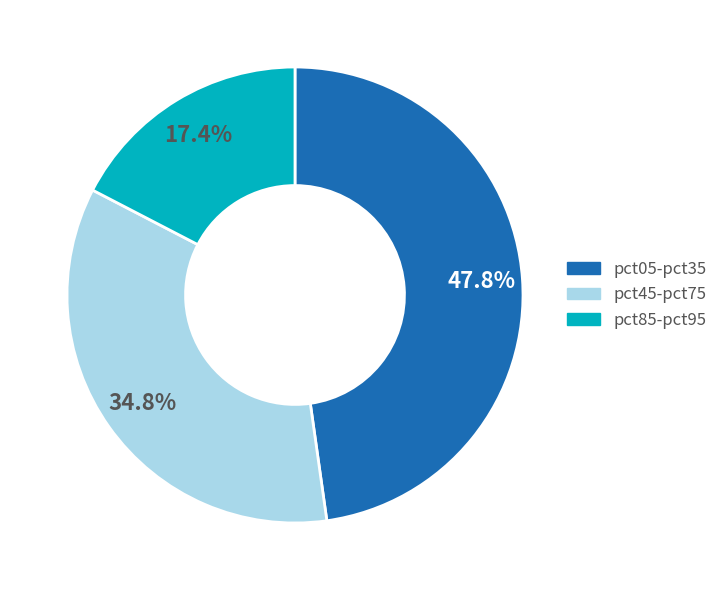

Is there a majority slice in this chart?

No